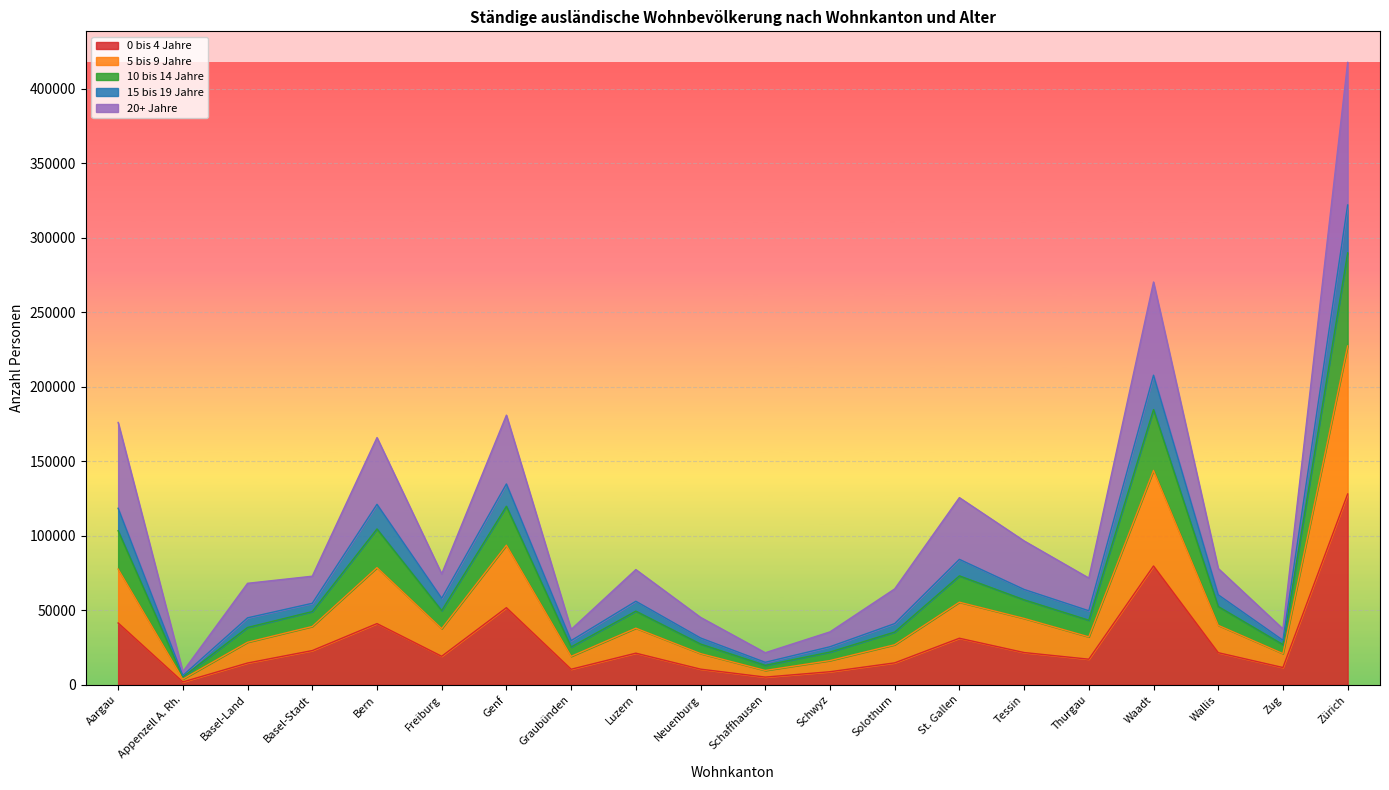

Rank the categories by 15 bis 19 Jahre value from lowest to highest.

Appenzell A. Rh., Schaffhausen, Schwyz, Graubünden, Zug, Neuenburg, Solothurn, Basel-Land, Thurgau, Basel-Stadt, Luzern, Freiburg, Wallis, Tessin, St. Gallen, Aargau, Bern, Genf, Waadt, Zürich